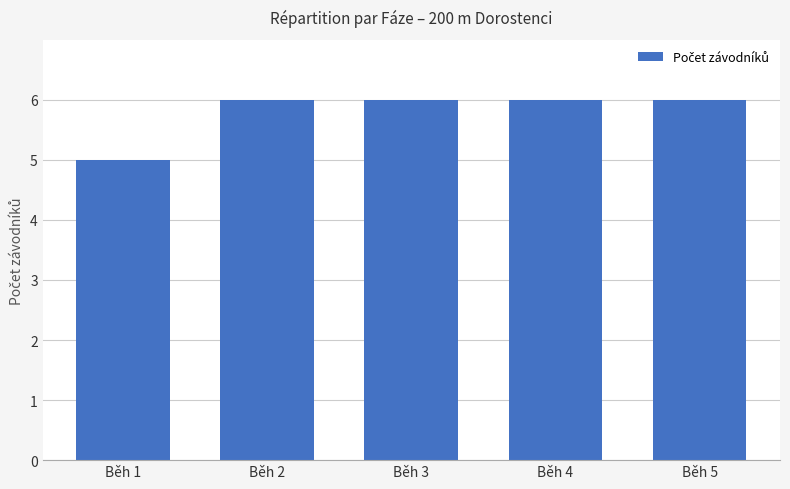

Are the bars horizontal?

No